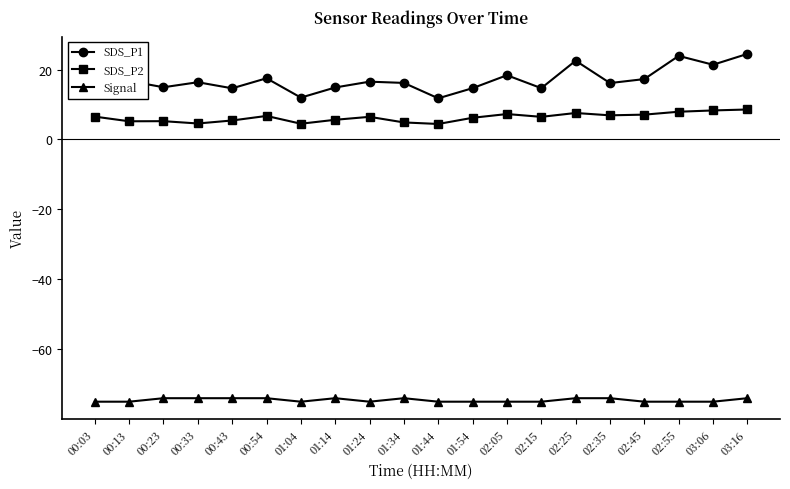

How many series are shown in this chart?

3